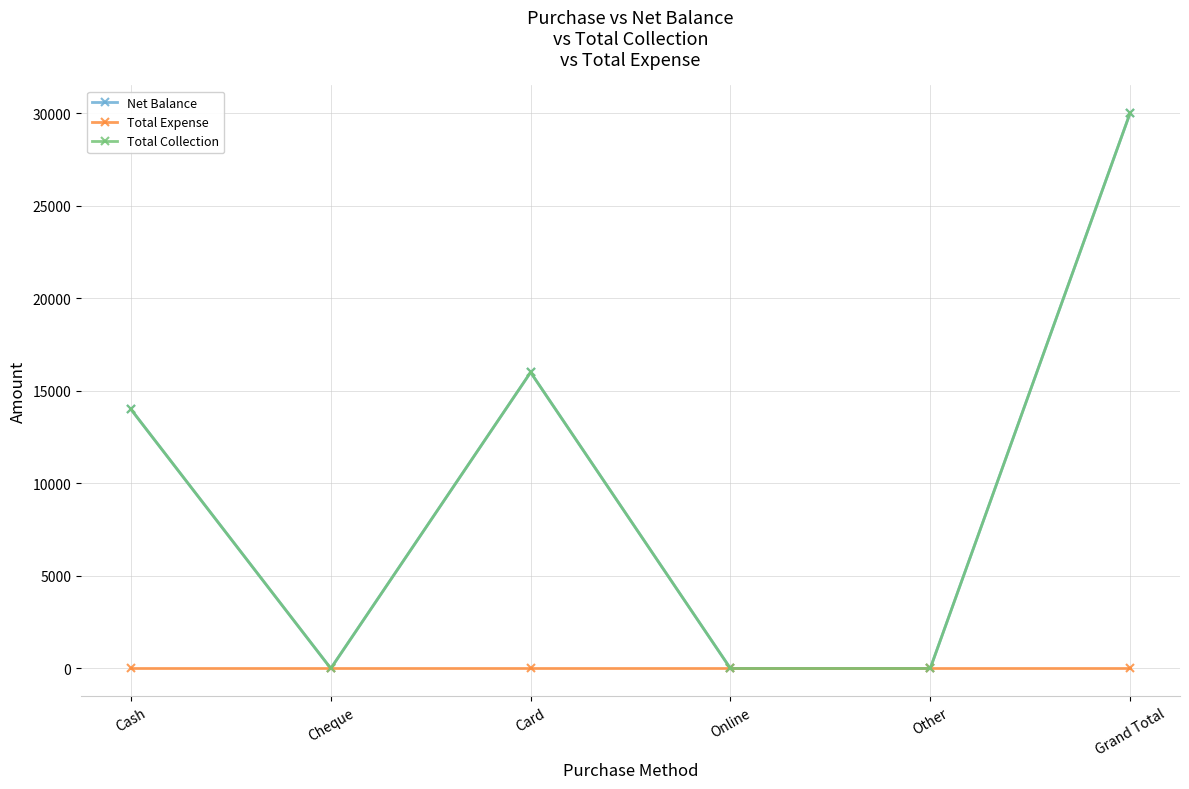

What is the total value across all series at Grand Total?

60000